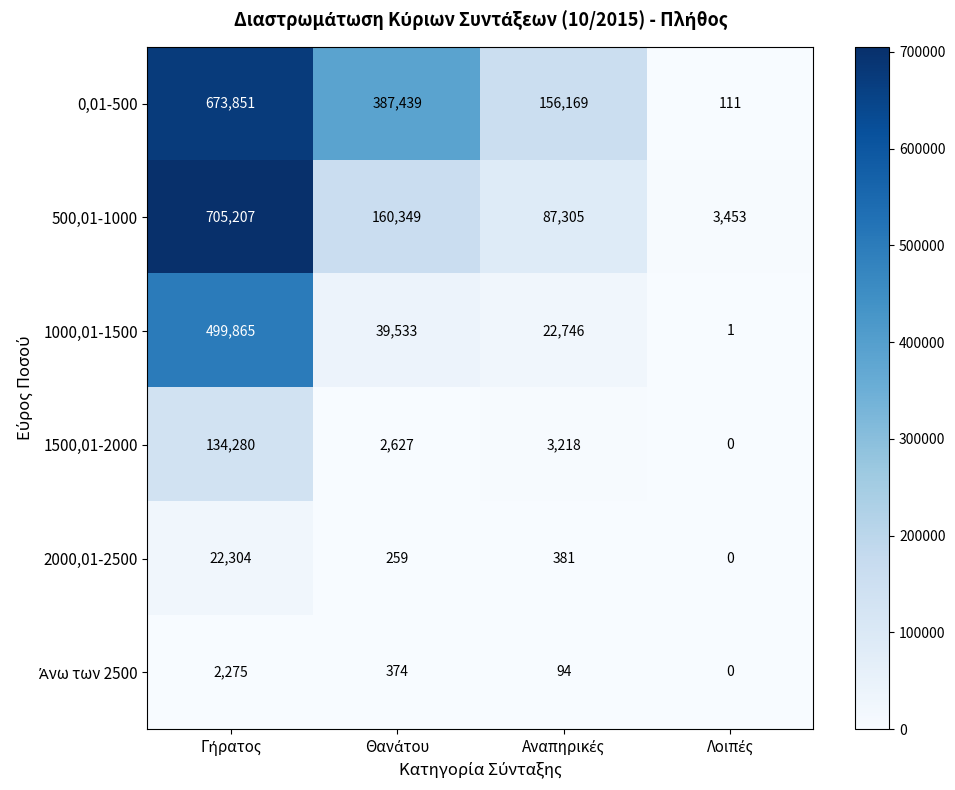

Which series has the widest spread of values?

500,01-1000